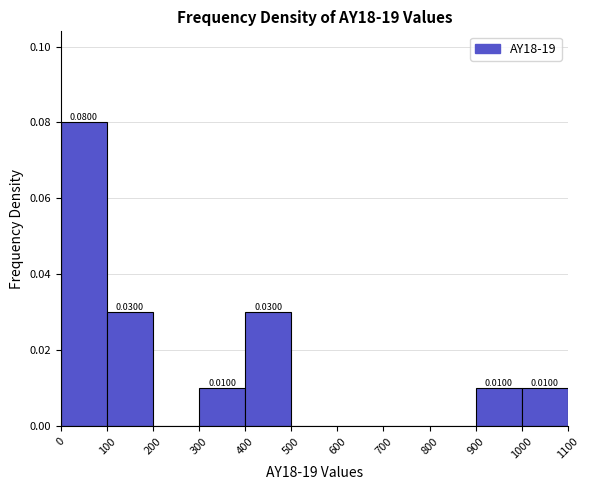

Over which range of the x-axis is the bar tallest?

0 to 100